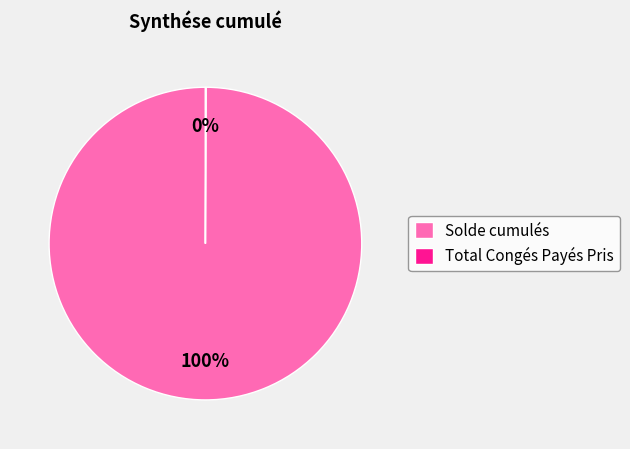

To the nearest percent, what is the difference between the largest and smallest slice percentages?

100%